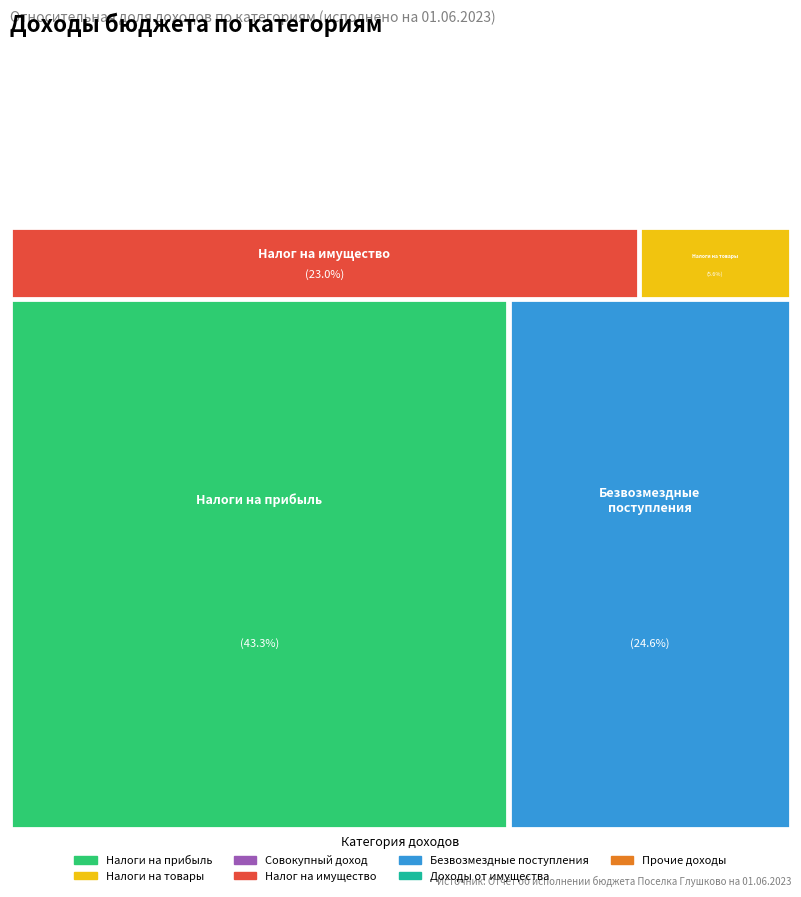

What percentage is NOT represented by НАЛОГИ НА ТОВАРЫ (РАБОТЫ, УСЛУГИ)?

94.4%